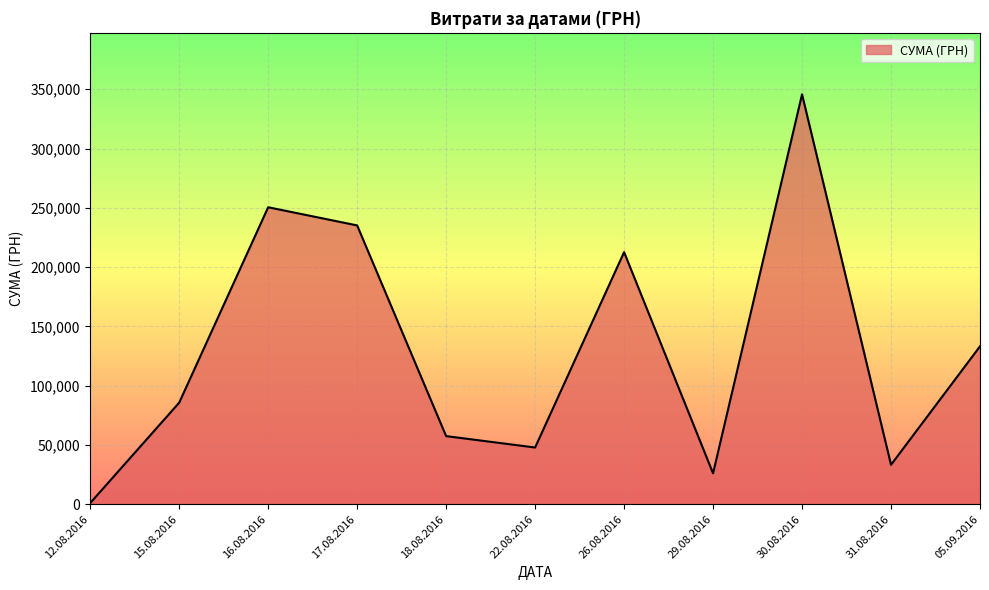

True or false: the data has more than 1 interior local peaks.

True